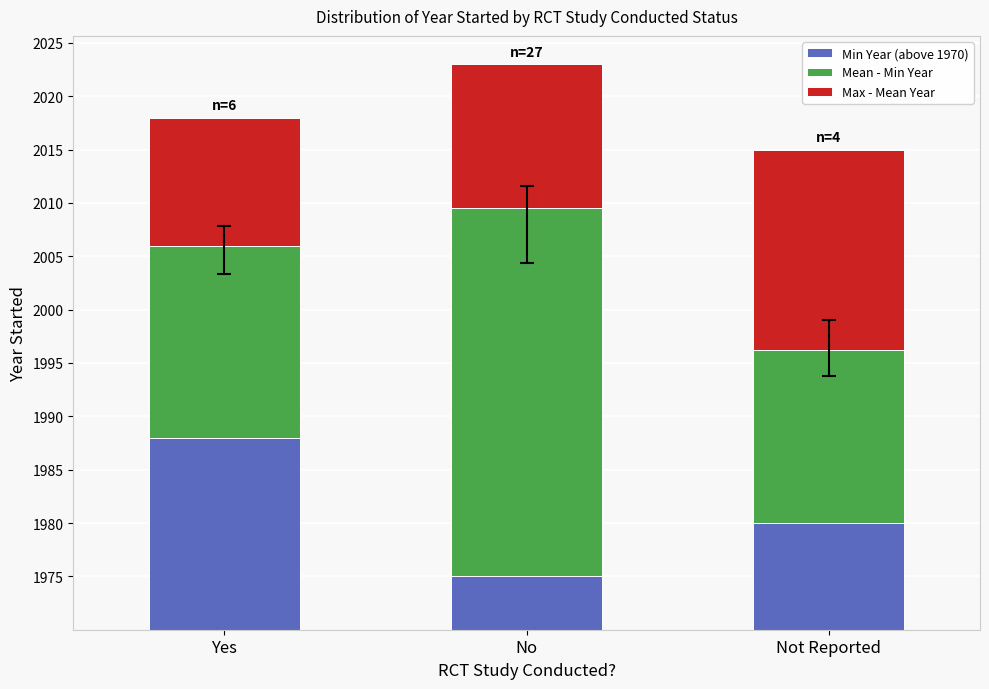

Does the chart contain any negative values?

No